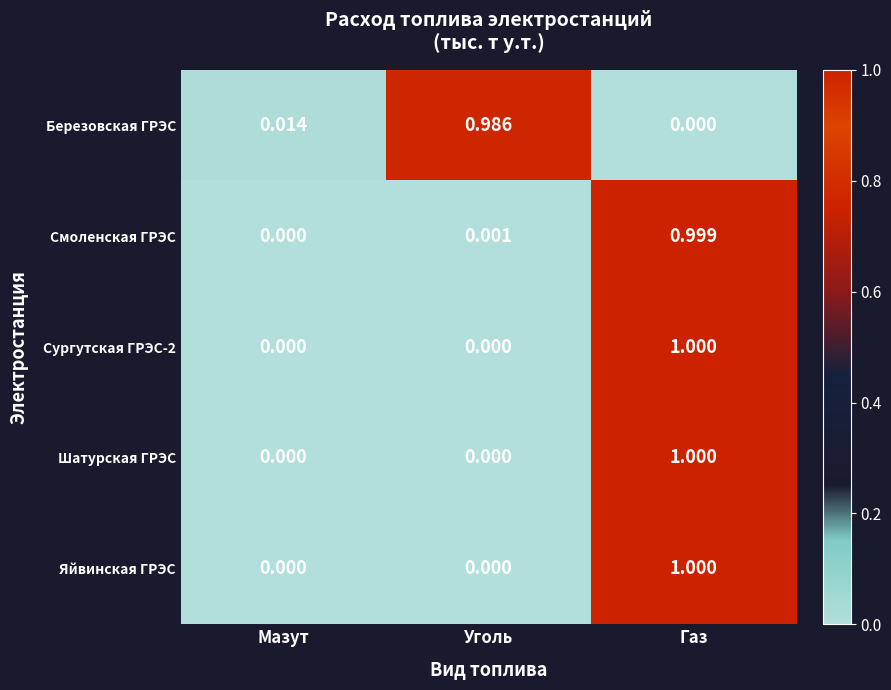

At which category is the sum across all series the highest?

Газ